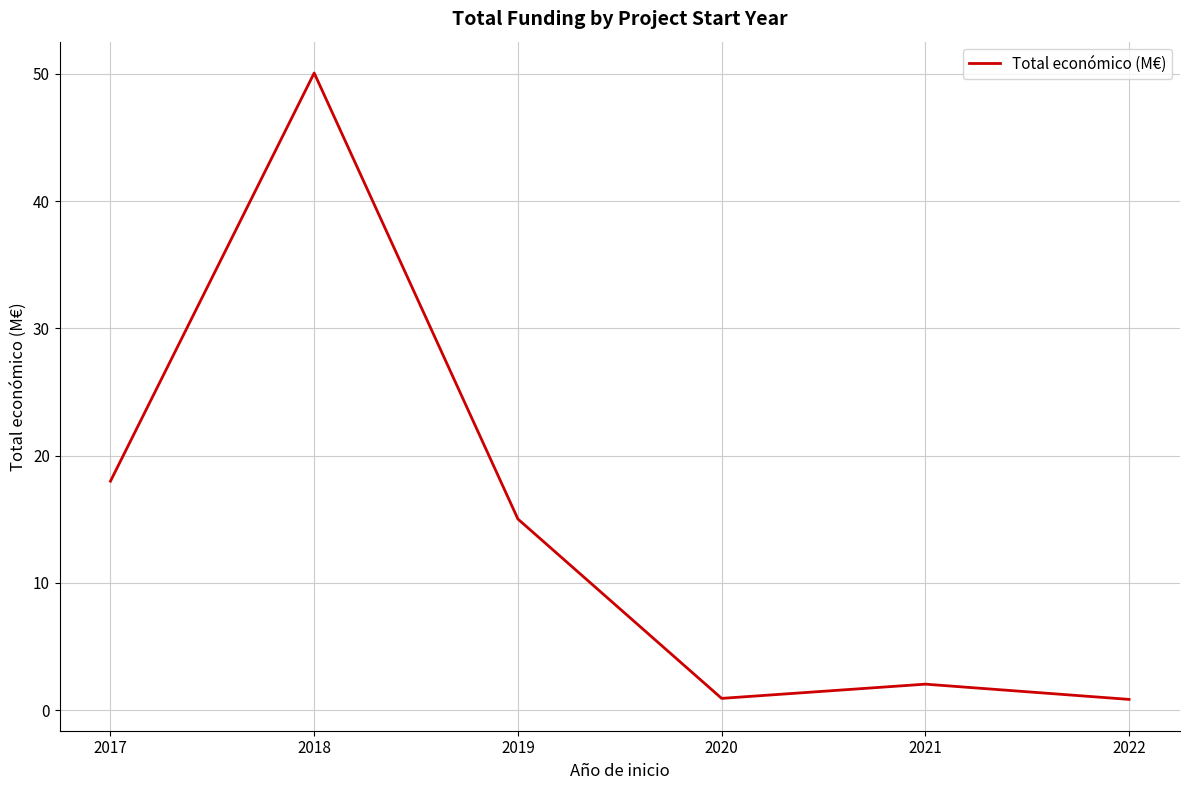

Is it true that the value at 2019 is 22.1?

False